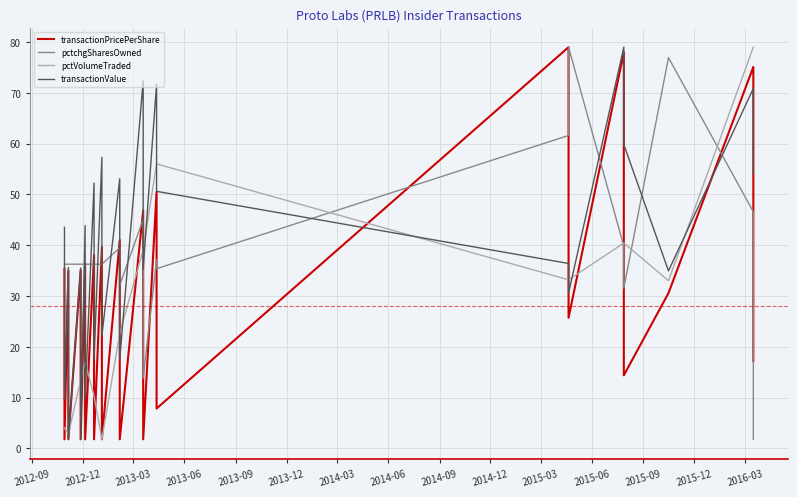

Rank the series by their maximum value, from highest to lowest.

transactionPricePerShare, pctchgSharesOwned, pctVolumeTraded, transactionValue